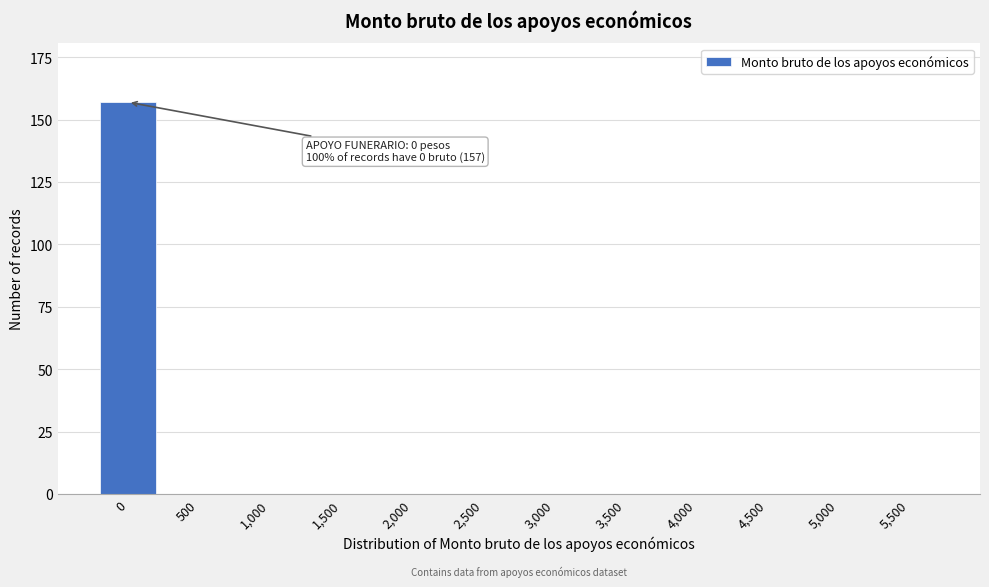

Reading right to left, extract all data points from this chart.

5,500=0	5,000=0	4,500=0	4,000=0	3,500=0	3,000=0	2,500=0	2,000=0	1,500=0	1,000=0	500=0	0=157